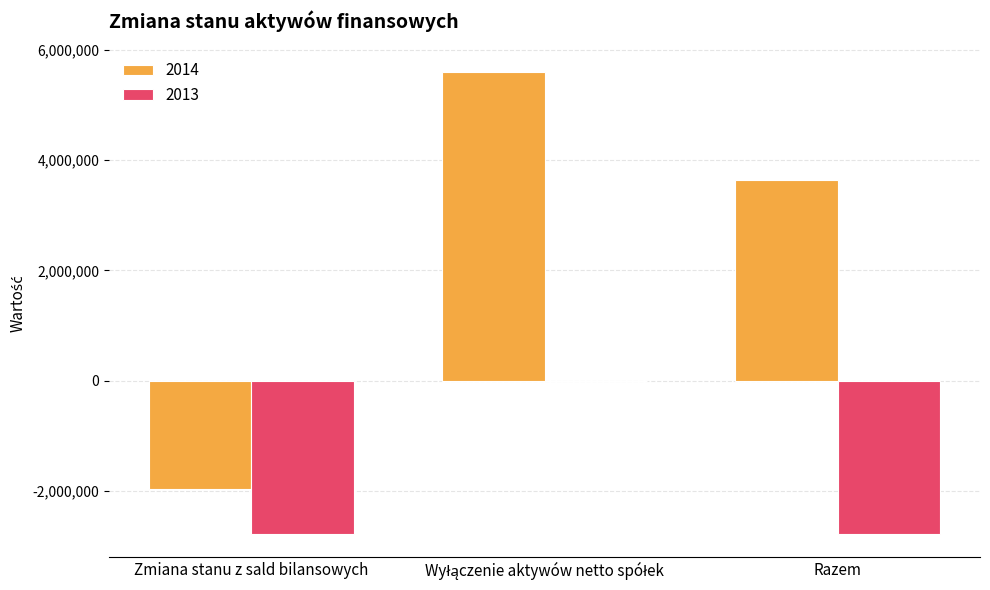

What is the greatest value displayed?

5599561